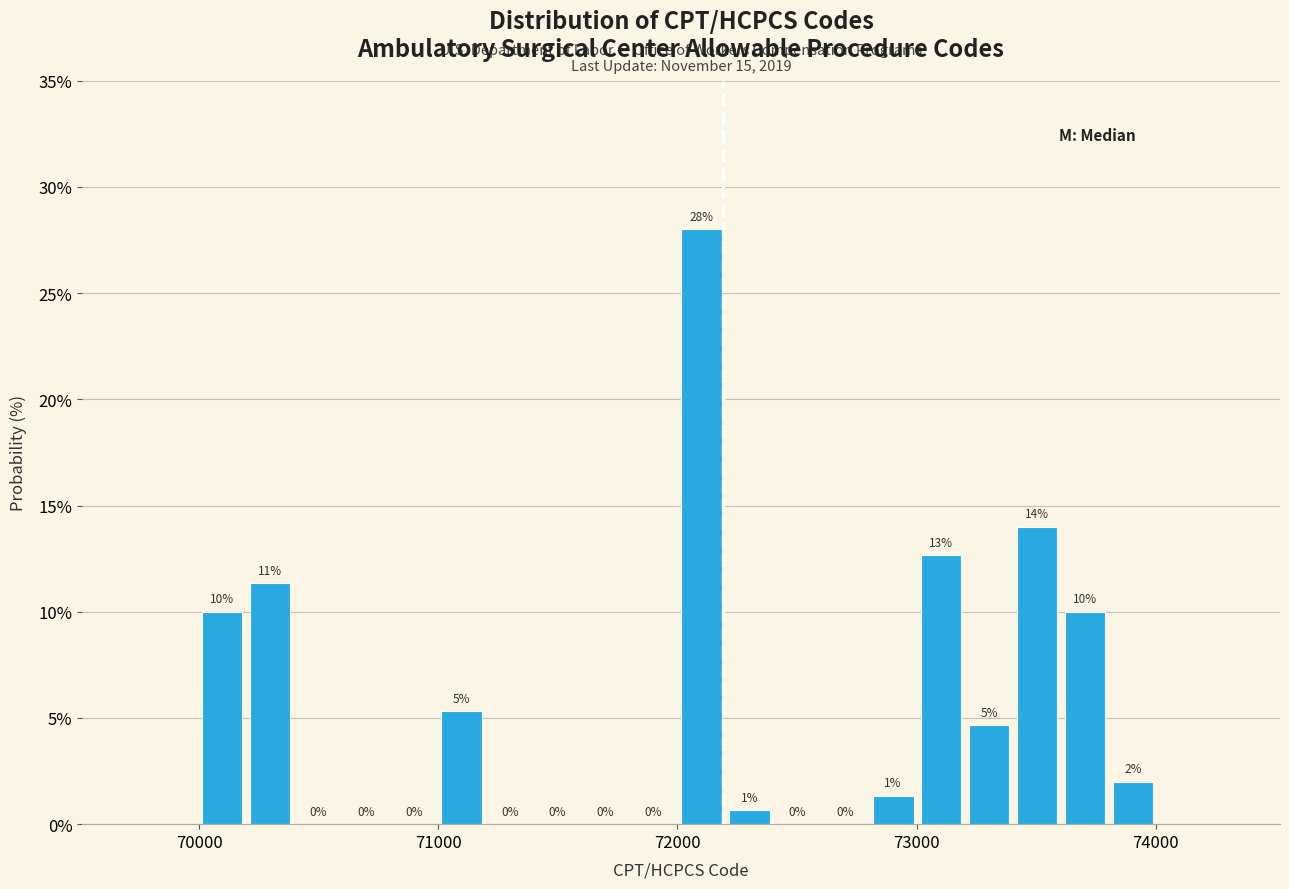

Read against the x-axis, roughly where is the centre of the tallest bar?

72100